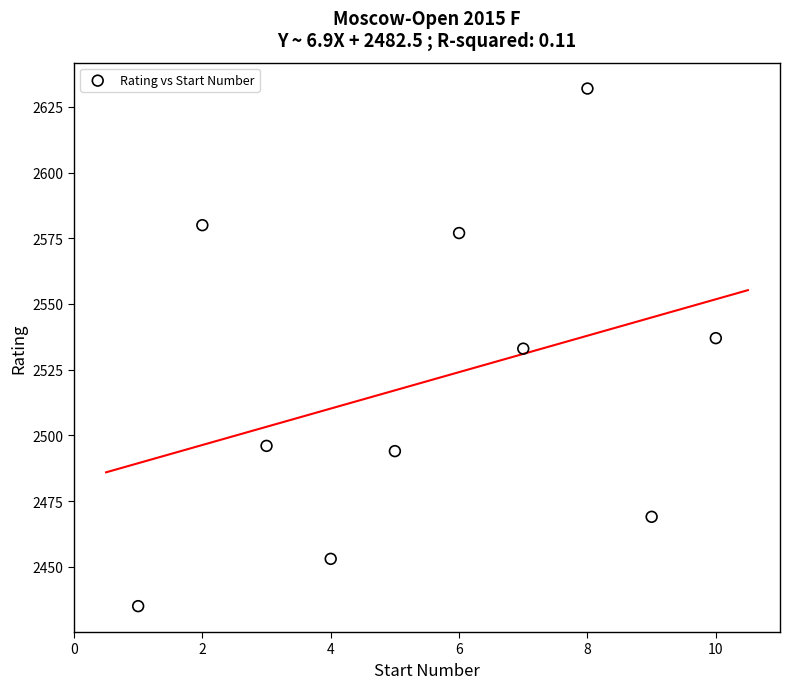

What is the average Y value?

2521